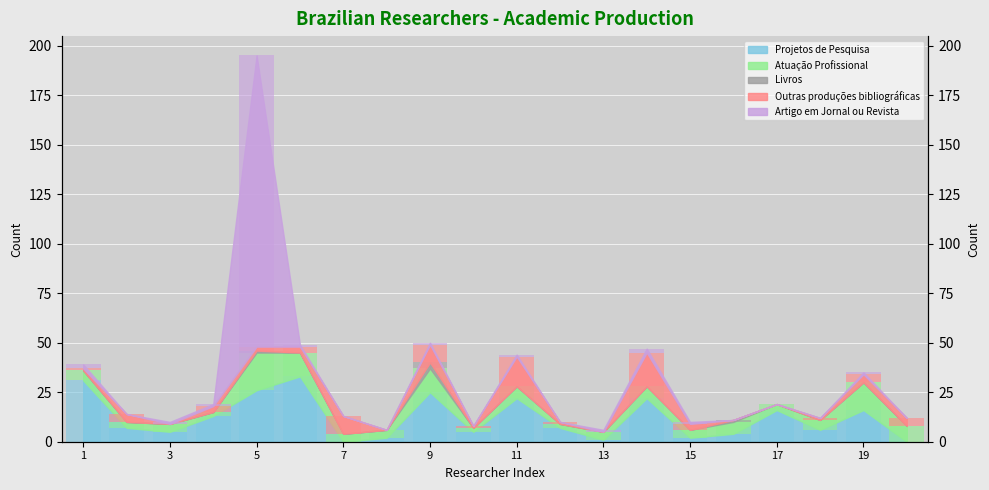

How many bars are there in each group?

5